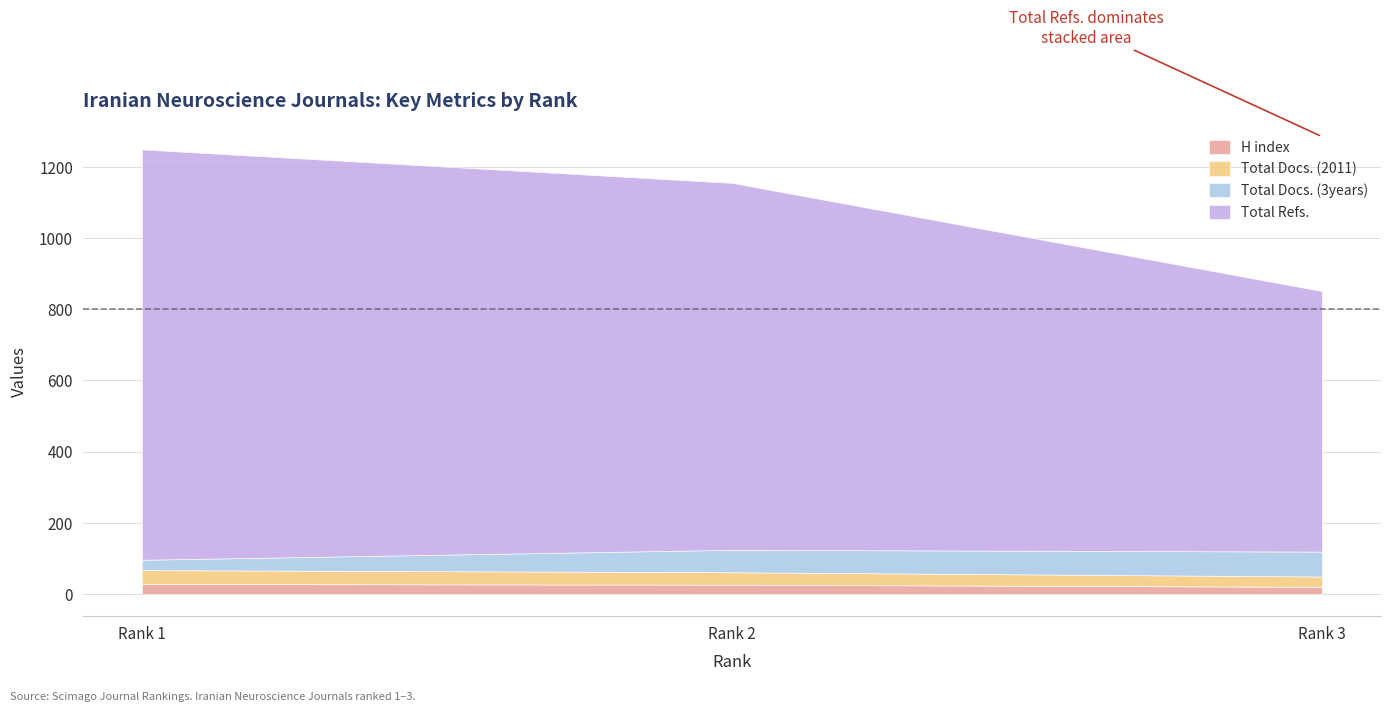

What is the minimum value for Total Docs. (3years)?

29